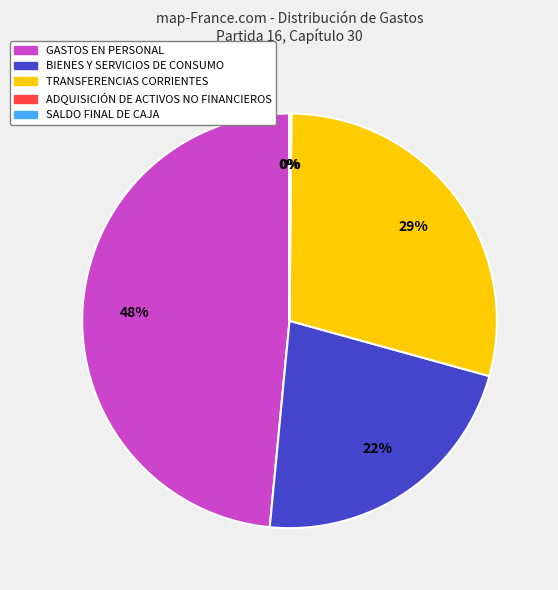

Is it true that BIENES Y SERVICIOS DE CONSUMO is 22% of the pie?

True